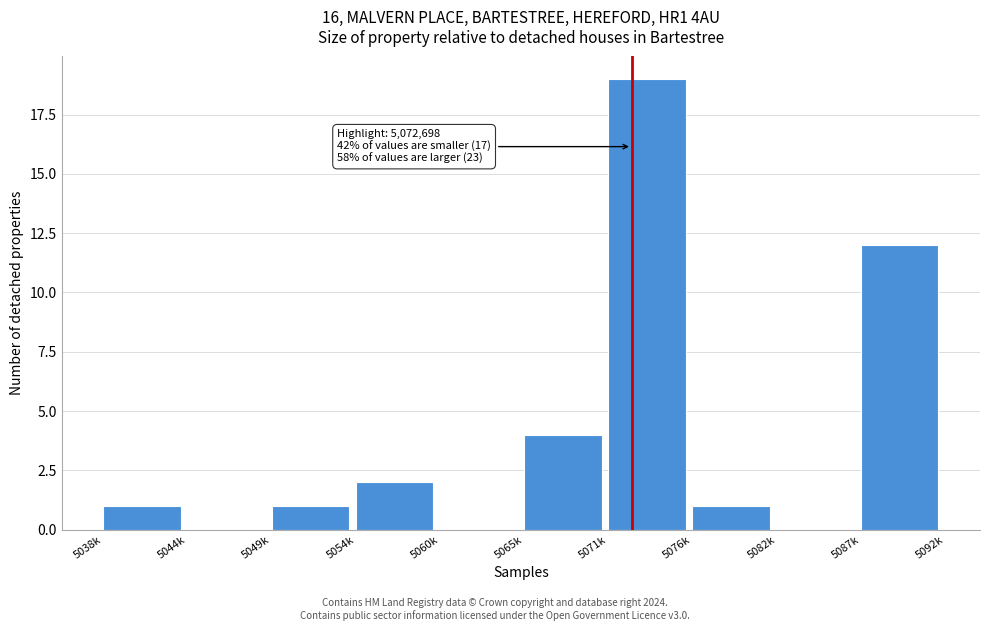

Reading left to right, list all the values displayed in this chart.

5038k=1	5044k=0	5049k=1	5054k=2	5060k=0	5065k=4	5071k=19	5076k=1	5082k=0	5087k=12